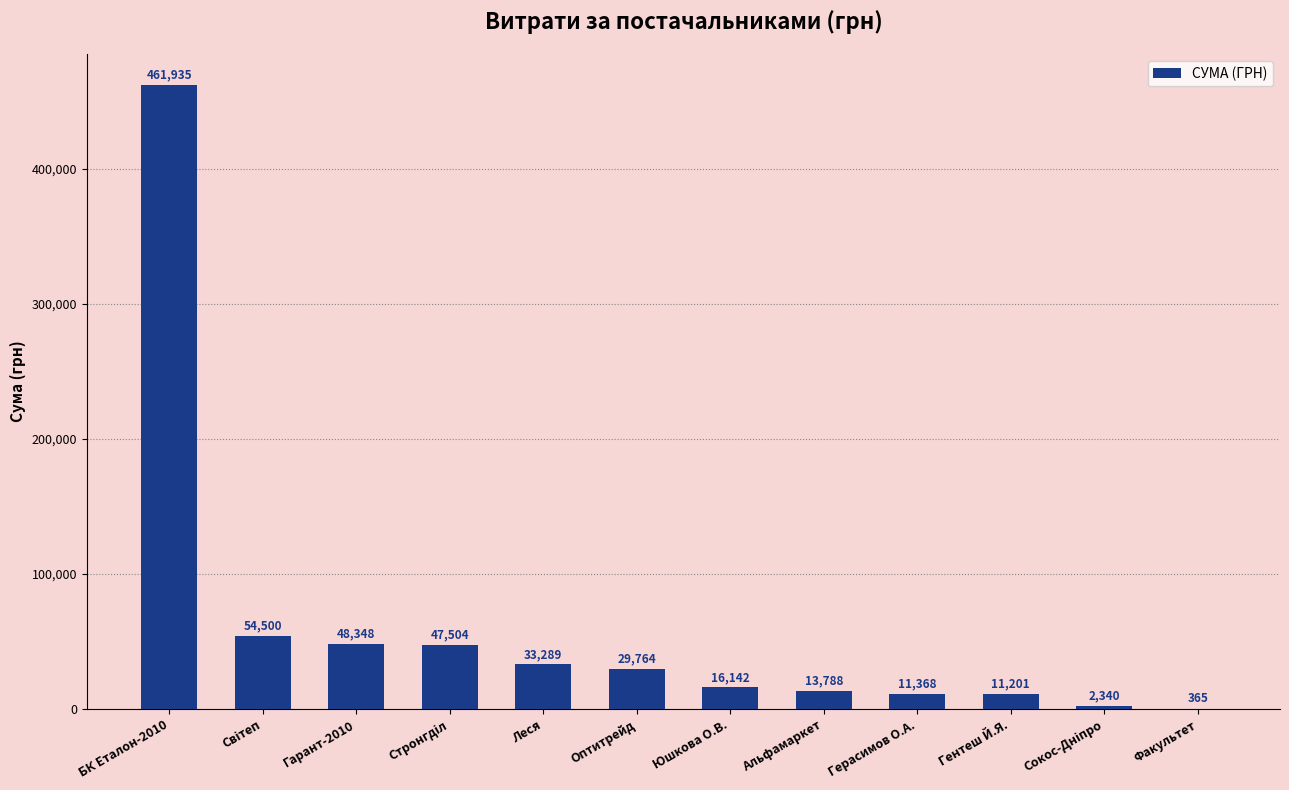

What is the sum of all values?

730543.5